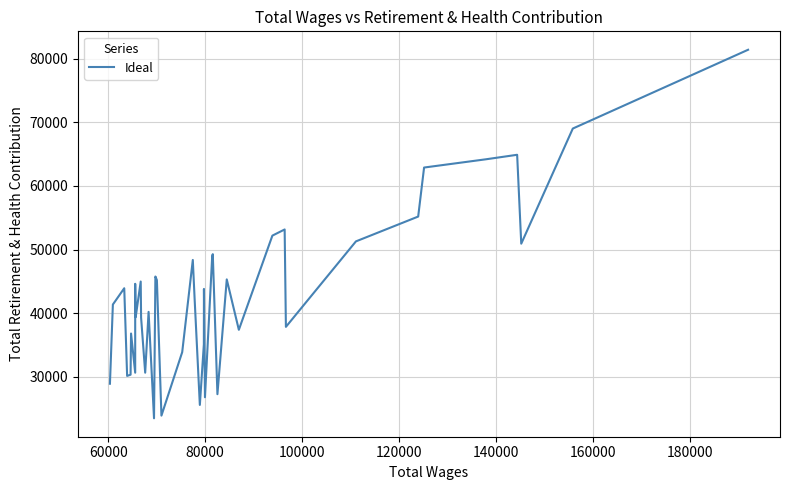

How many interior local valleys (lower than both neighbors) does the data have?

12